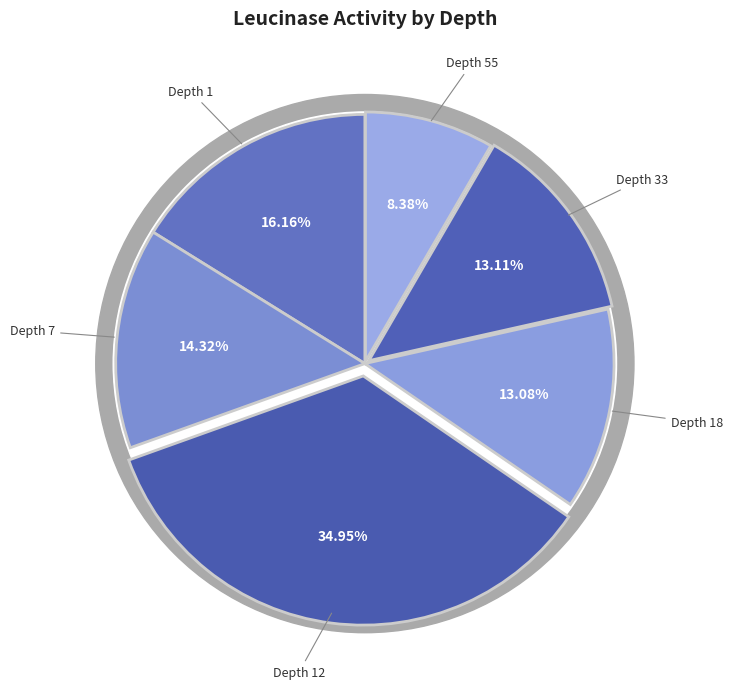

Does 55 represent more than half of the total?

No